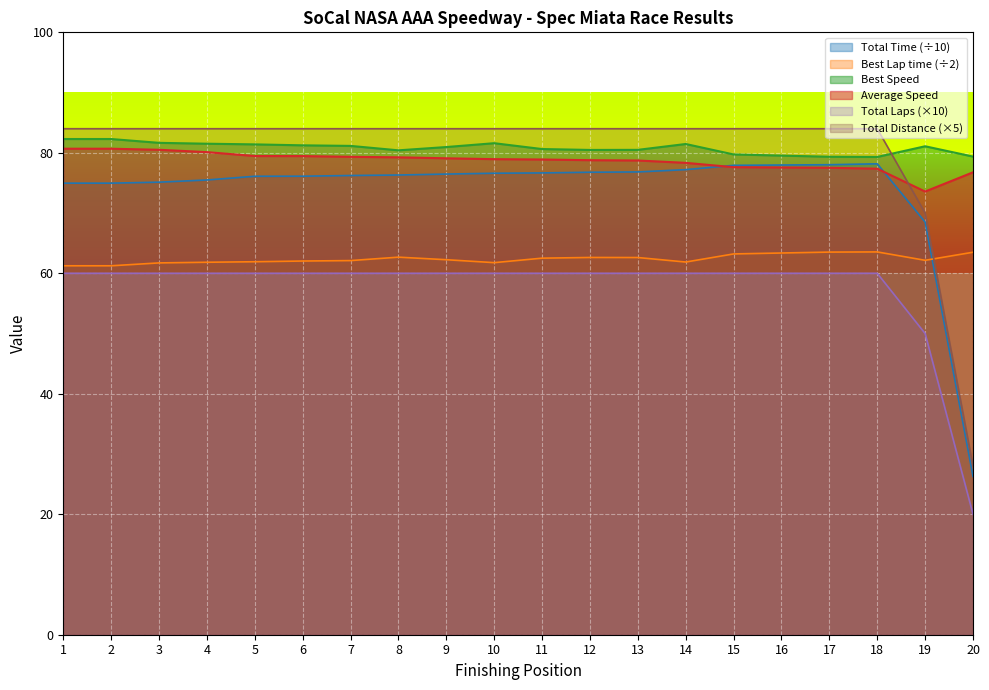

What is the minimum value shown in the chart?

20.0